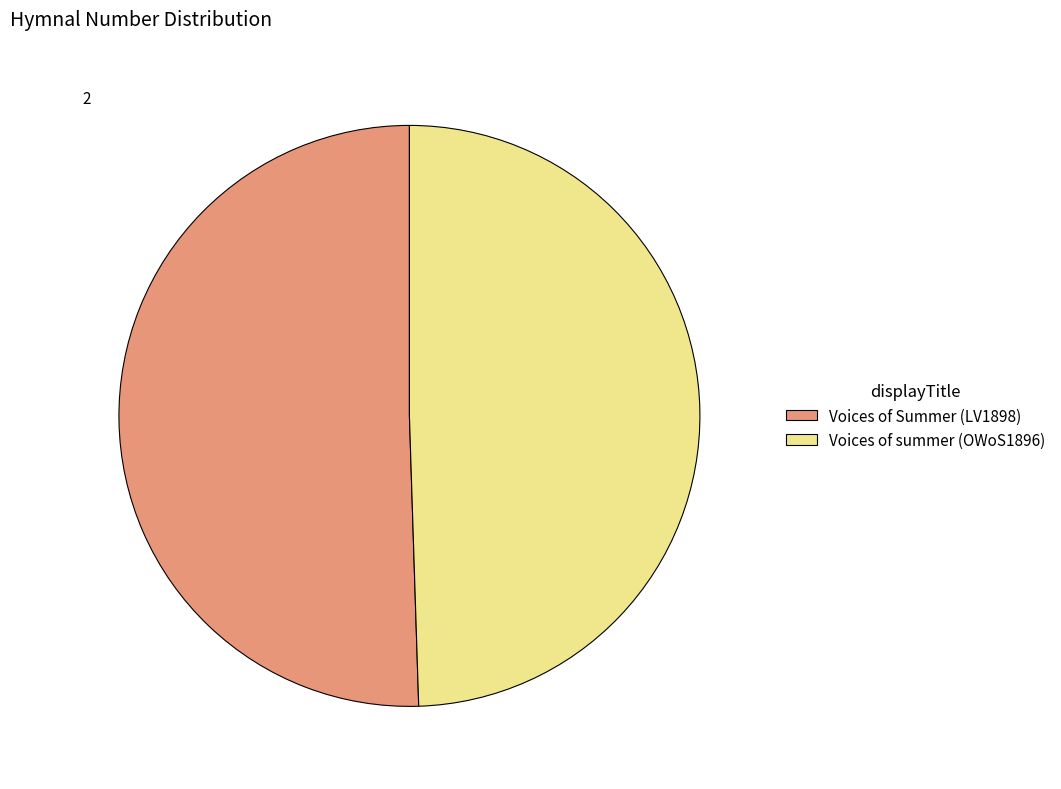

Is there a majority slice in this chart?

Yes